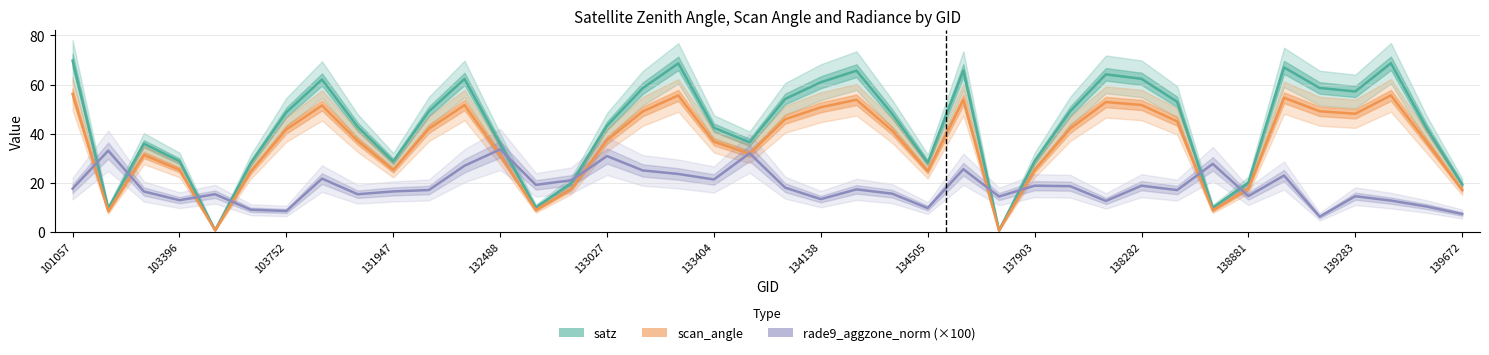

At which label does rade9_aggzone_norm (×100) first exceed 17?

101057